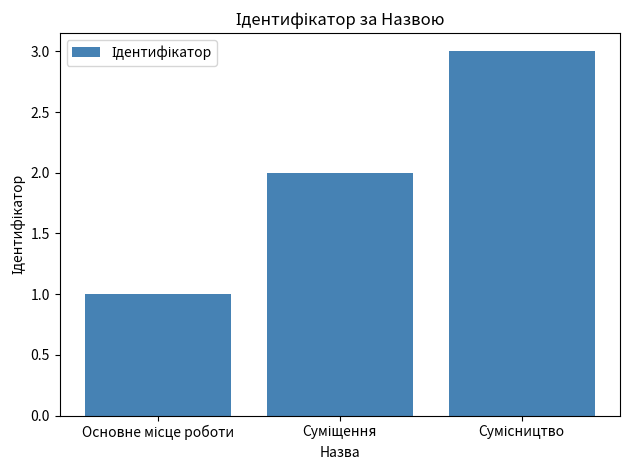

What is the value of the 2nd bar from the left?

2